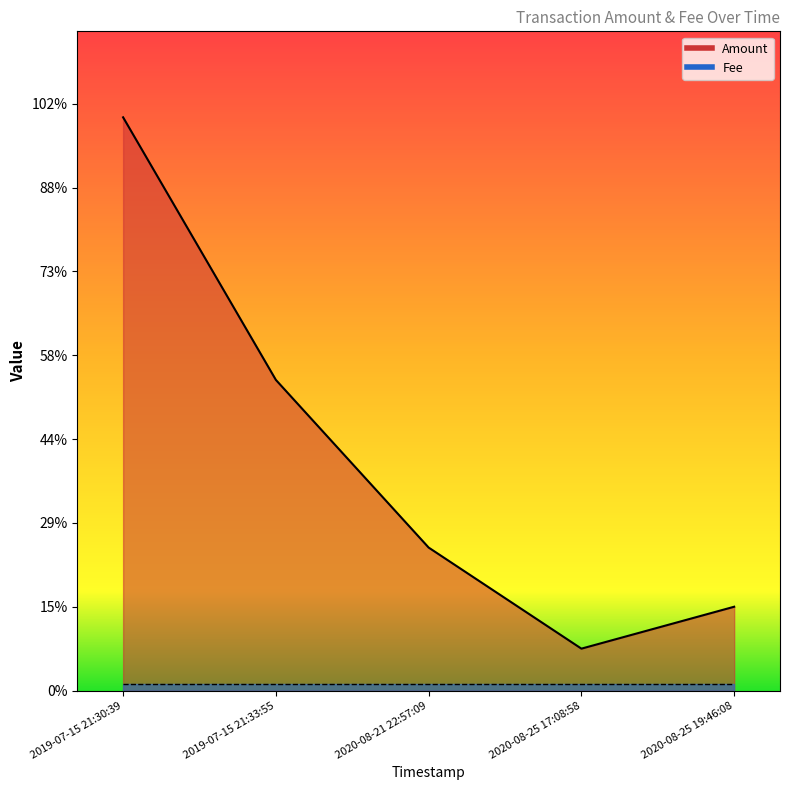

What is the change in value from 2019-07-15 21:33:55 to 2020-08-21 22:57:09?

-0.2